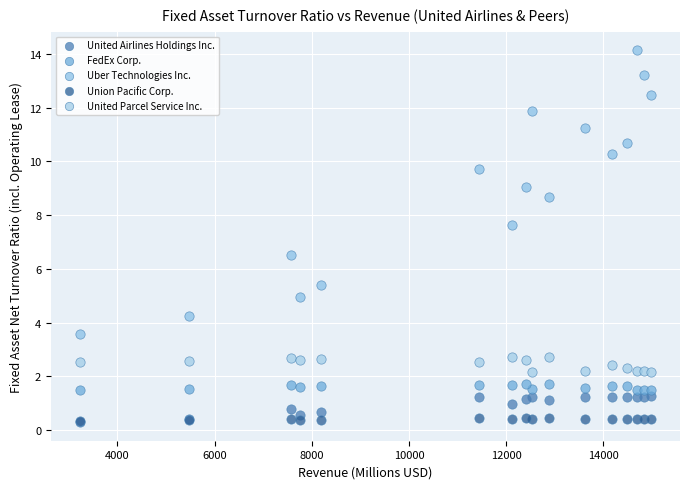

What are all the series names shown in the legend?

United Airlines Holdings Inc., FedEx Corp., Uber Technologies Inc., Union Pacific Corp., United Parcel Service Inc.